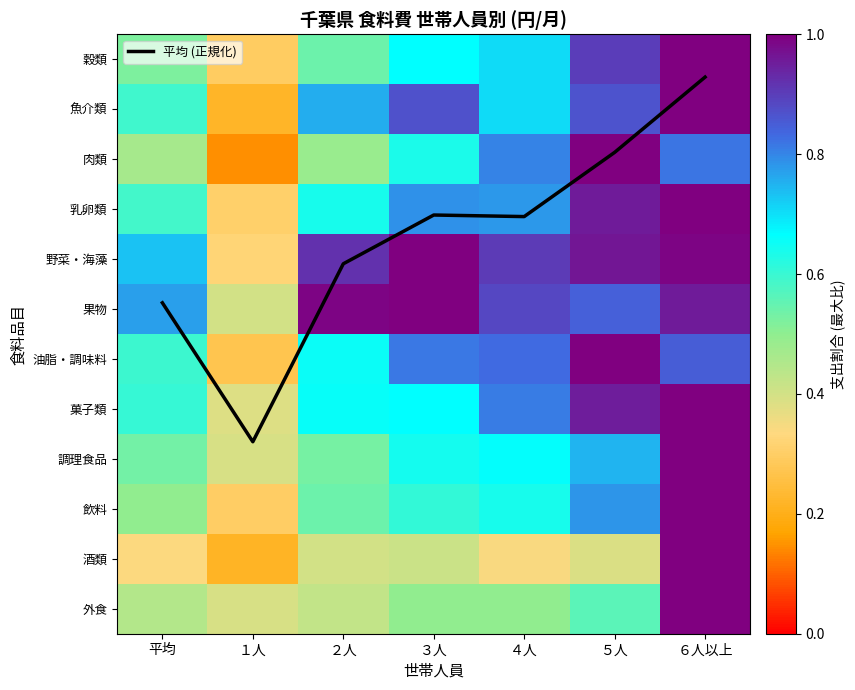

List the labels in order of 果物 value, largest first.

３人, ２人, ６人以上, ４人, ５人, 平均, １人